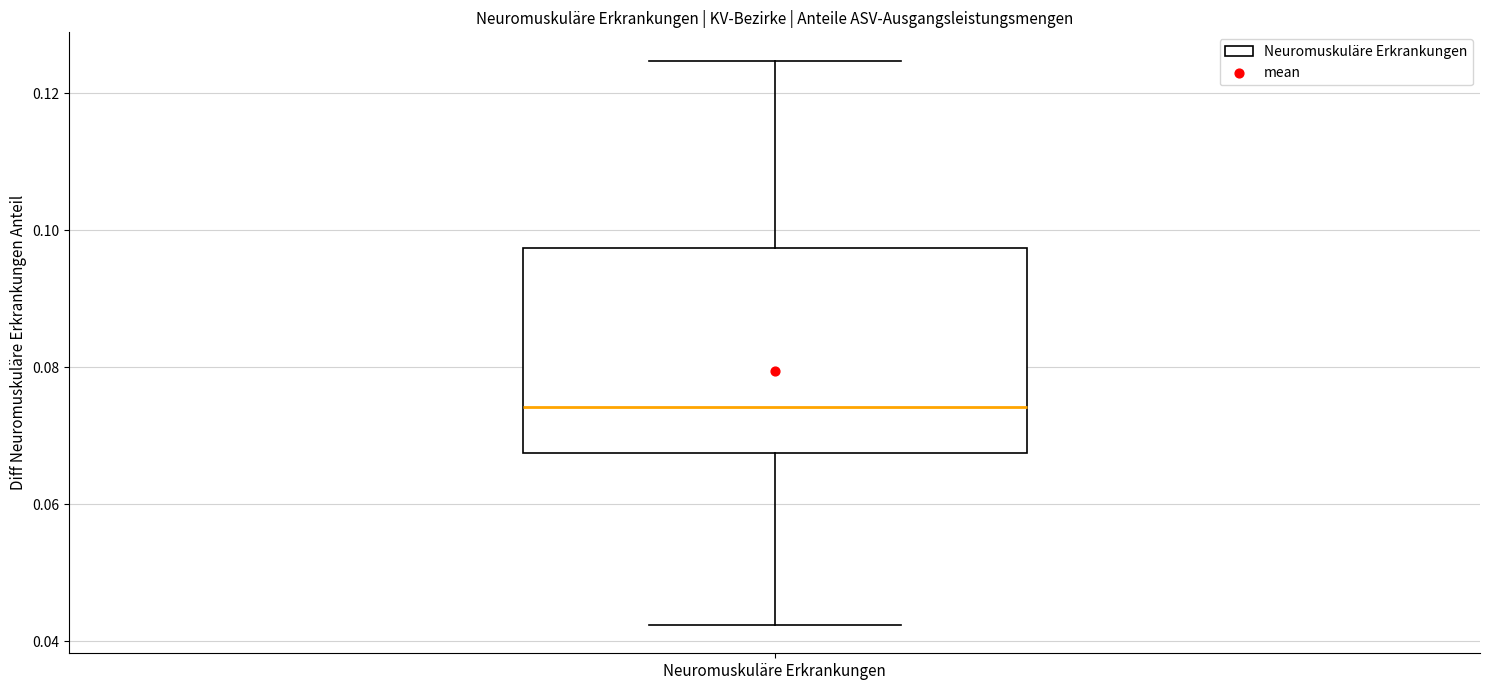

Read this box plot against the y-axis: the position of the median line, the range covered by the box, and the ends of both whiskers. The values are not printed on the chart, so give them approximately, as read against the axis.

median 0.074, box 0.068 to 0.098, whiskers 0.042 to 0.124